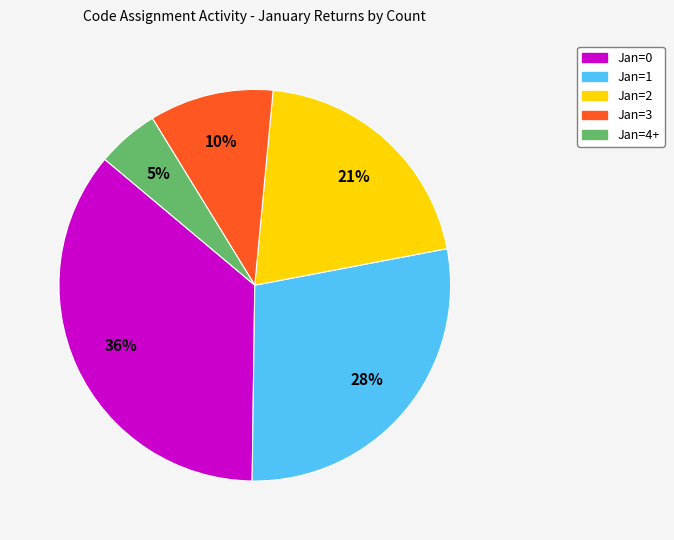

Is there a majority slice in this chart?

No